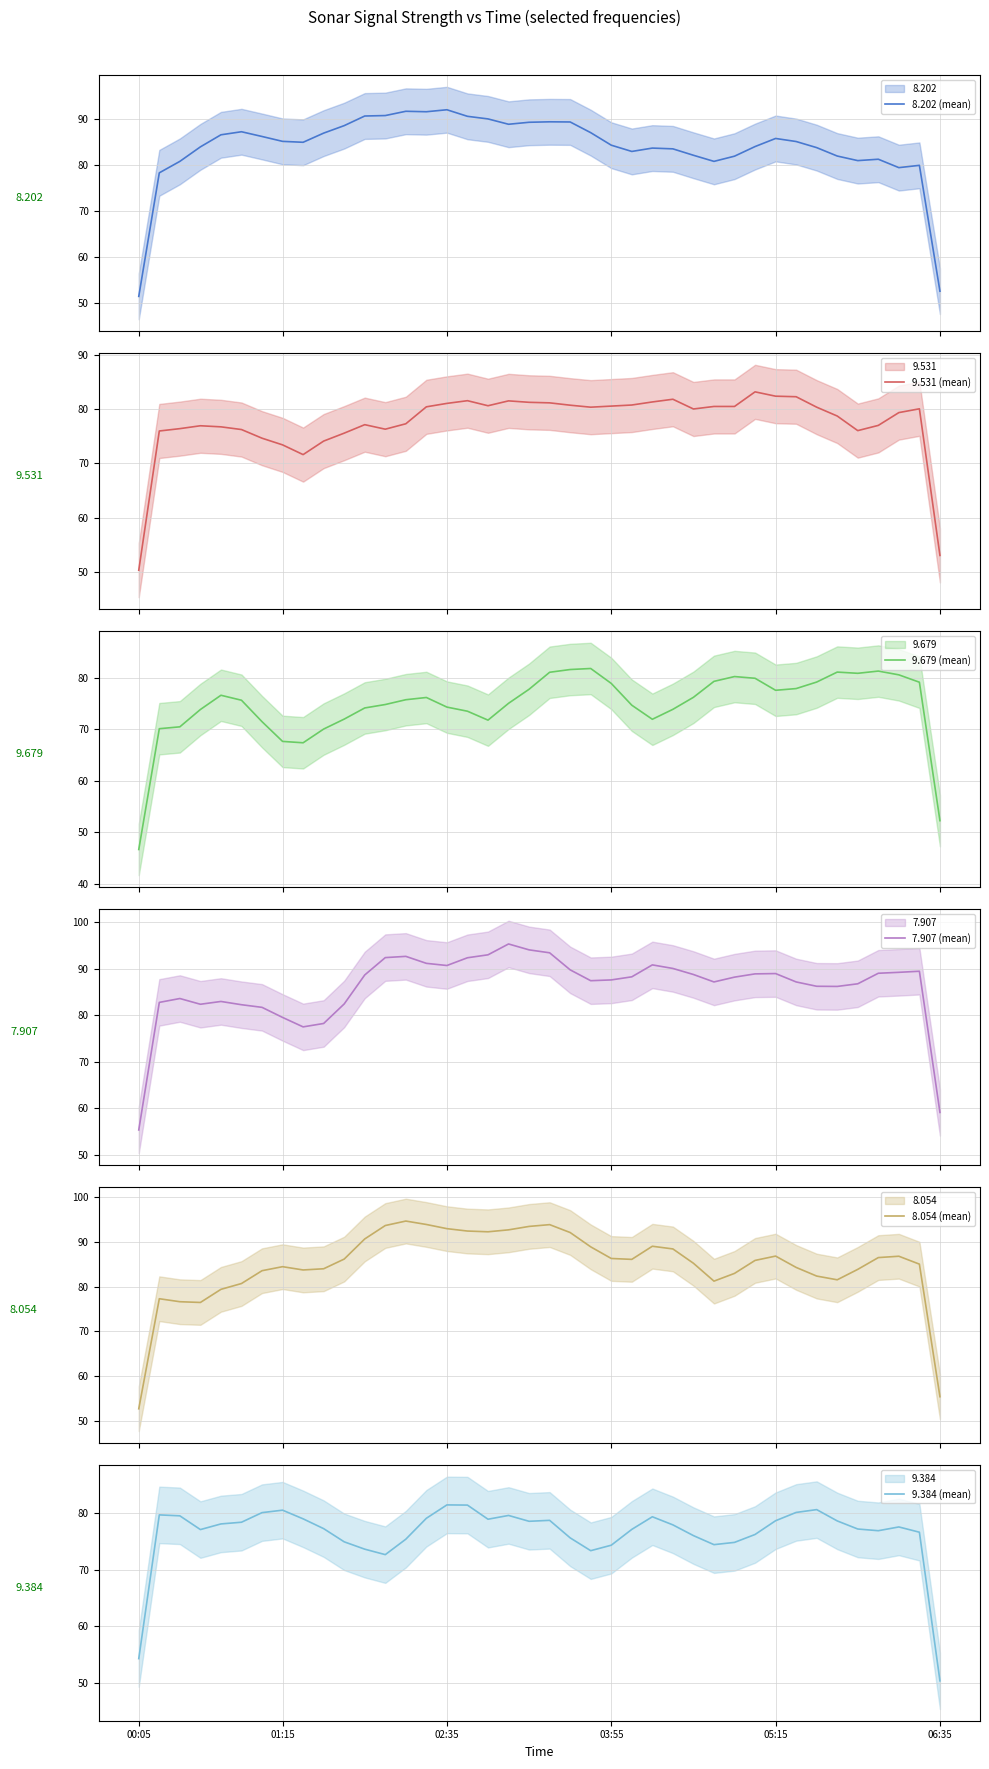

True or false: 8.054 (mean) and 9.384 (mean) intersect in this chart.

True